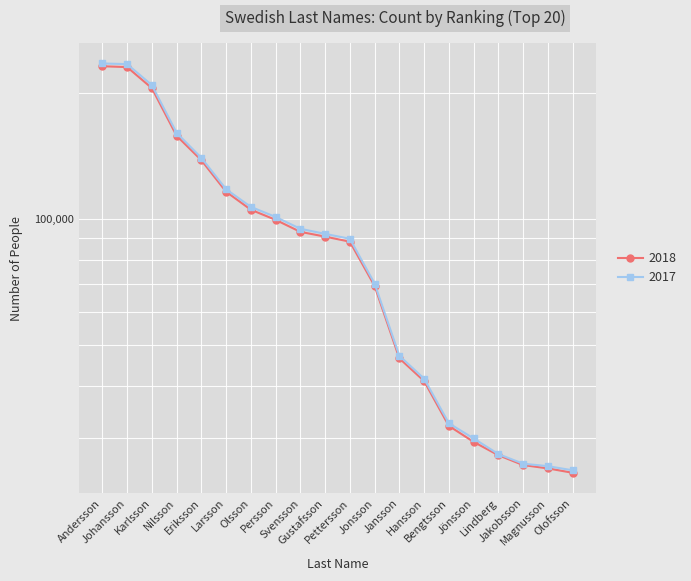

Rank the series at Jansson from highest to lowest value.

2017, 2018